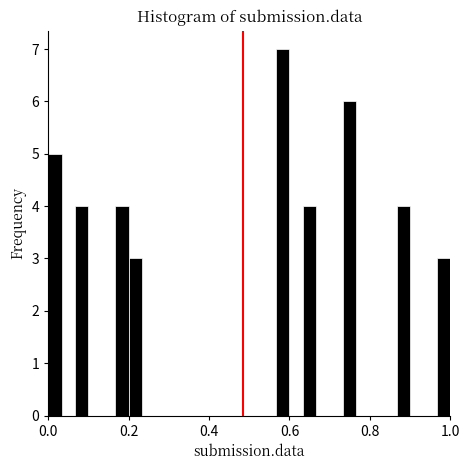

Around what value on the x-axis is the tallest bar? Give the approximate position of its centre, as read against the axis.

0.58